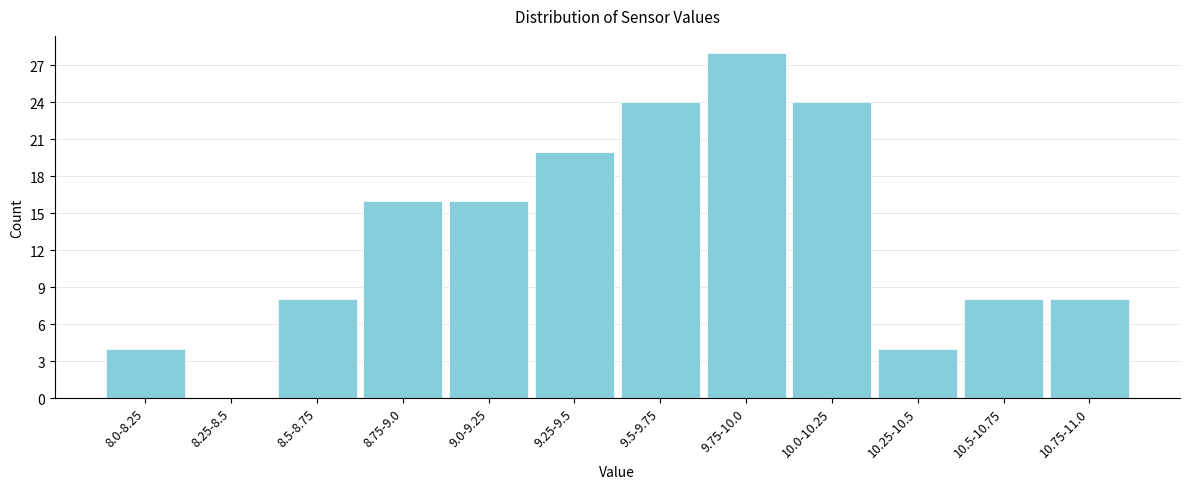

Reading left to right, what are all the values shown in this chart?

8.0-8.25=4	8.25-8.5=0	8.5-8.75=8	8.75-9.0=16	9.0-9.25=16	9.25-9.5=20	9.5-9.75=24	9.75-10.0=28	10.0-10.25=24	10.25-10.5=4	10.5-10.75=8	10.75-11.0=8